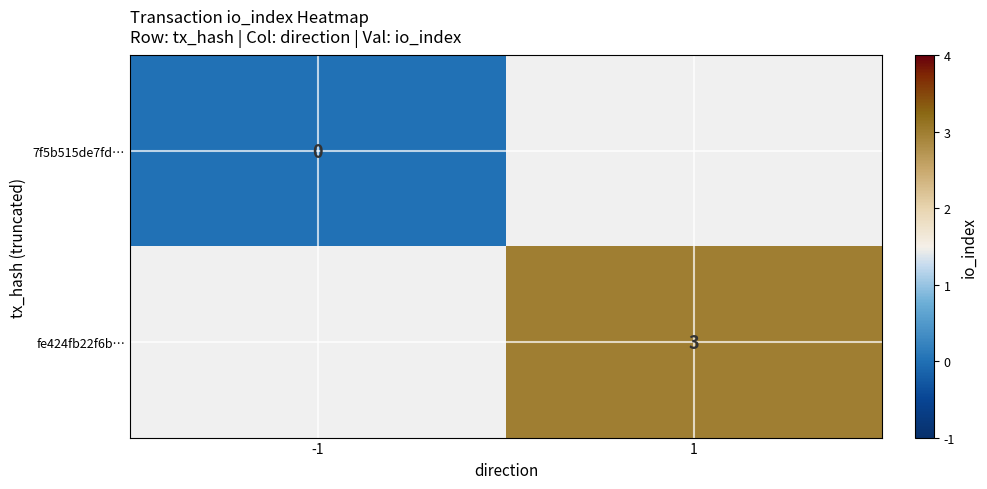

The value of fe424fb22f6b… at 1 is 3. True or false?

True